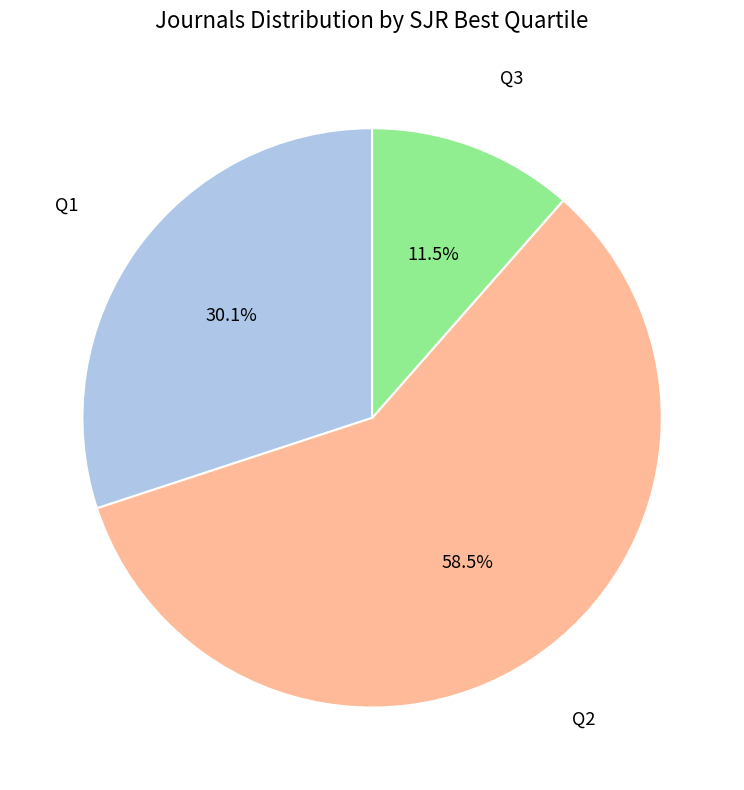

Is there any slice that represents more than half of the pie?

Yes